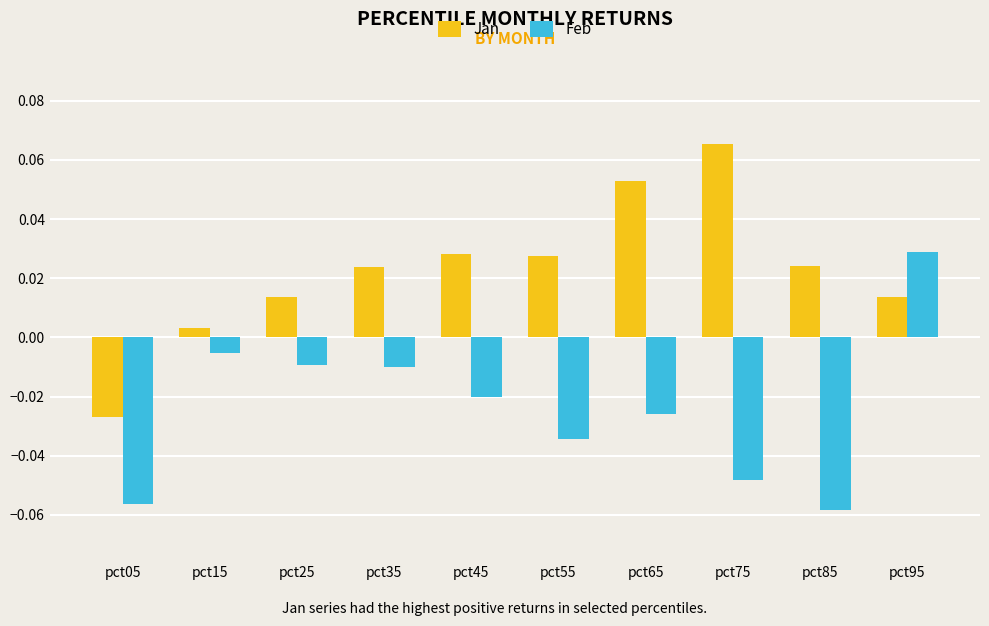

Is the value of Feb at pct15 greater than the value of Jan at pct45?

No